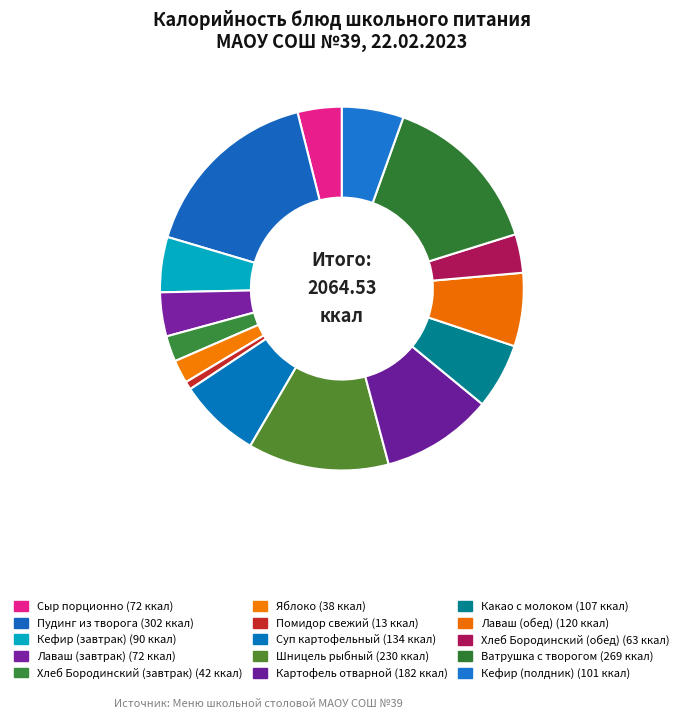

What is the change in value from Пудинг из творога to Картофель отварной?

-121.0